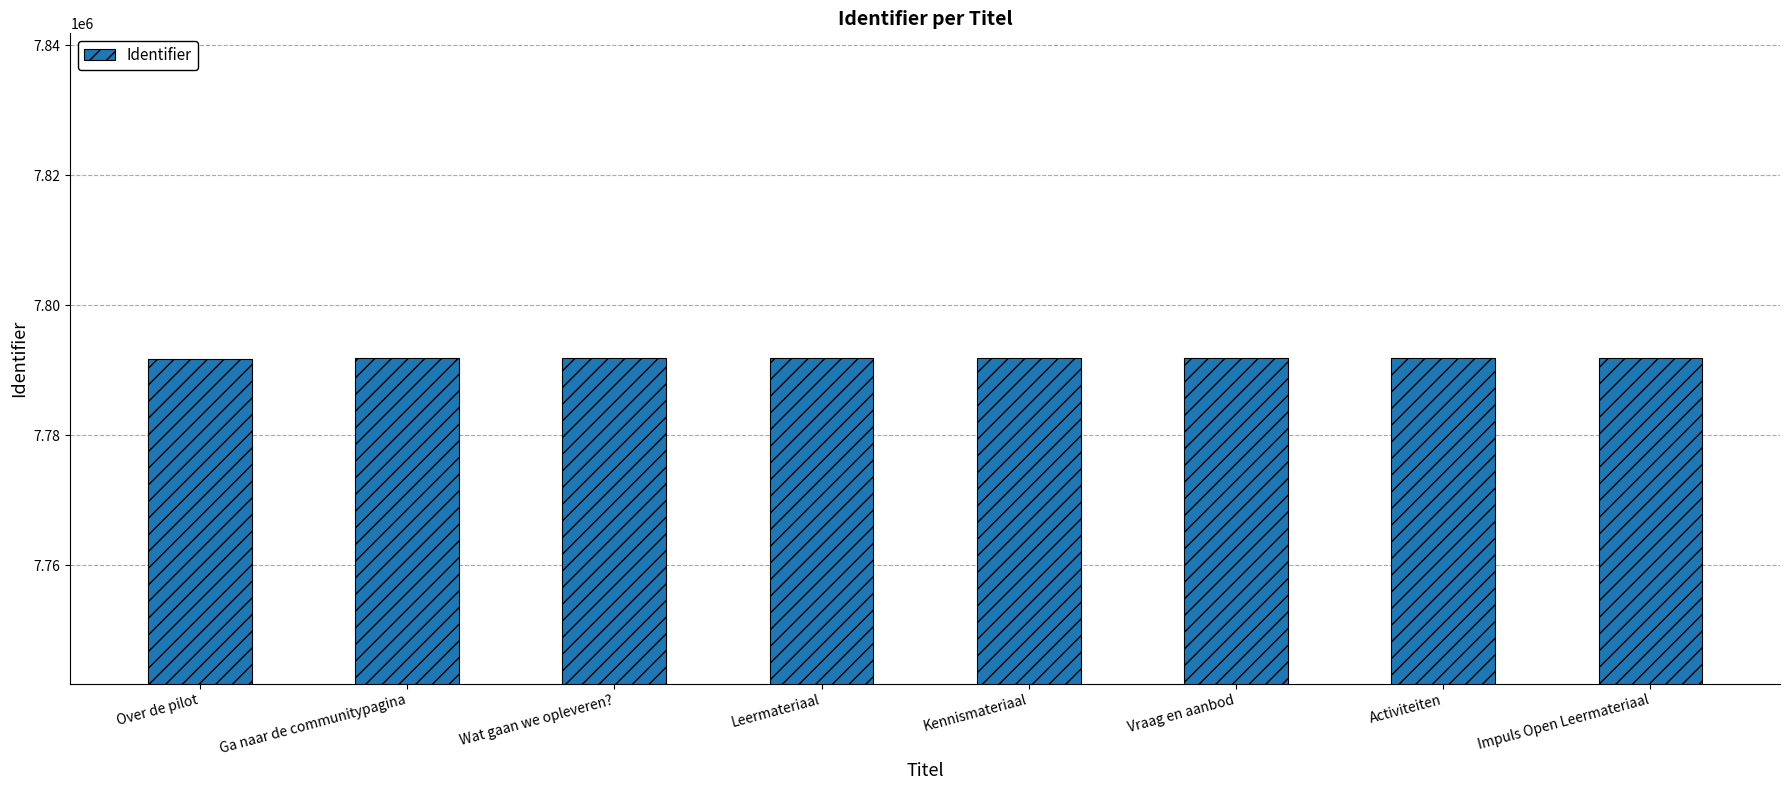

What is the maximum value shown in the chart?

7791798